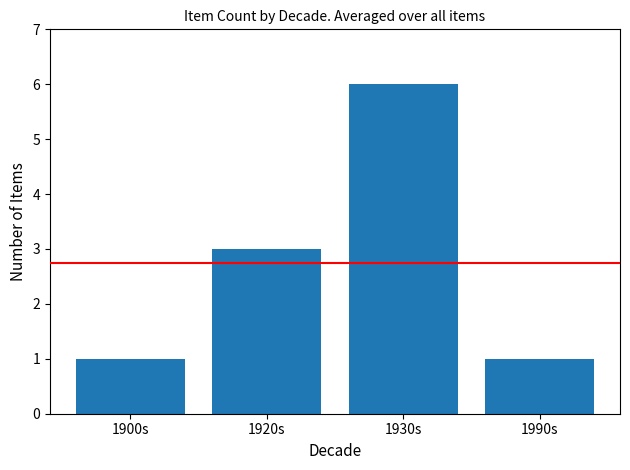

What is the average value?

3